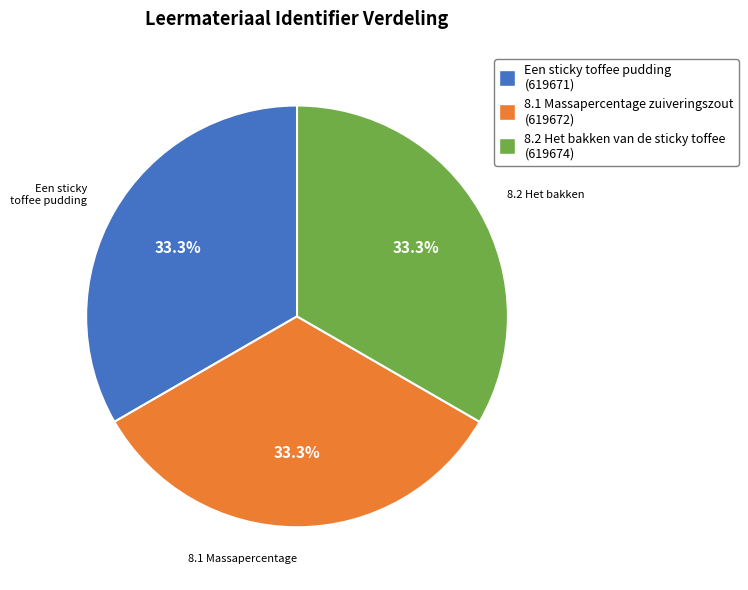

True or false: 8.2 Het bakken van de sticky toffee accounts for 33% of the total.

True